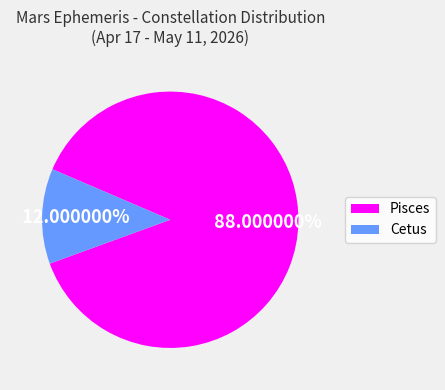

Count the number of slices in the pie.

2